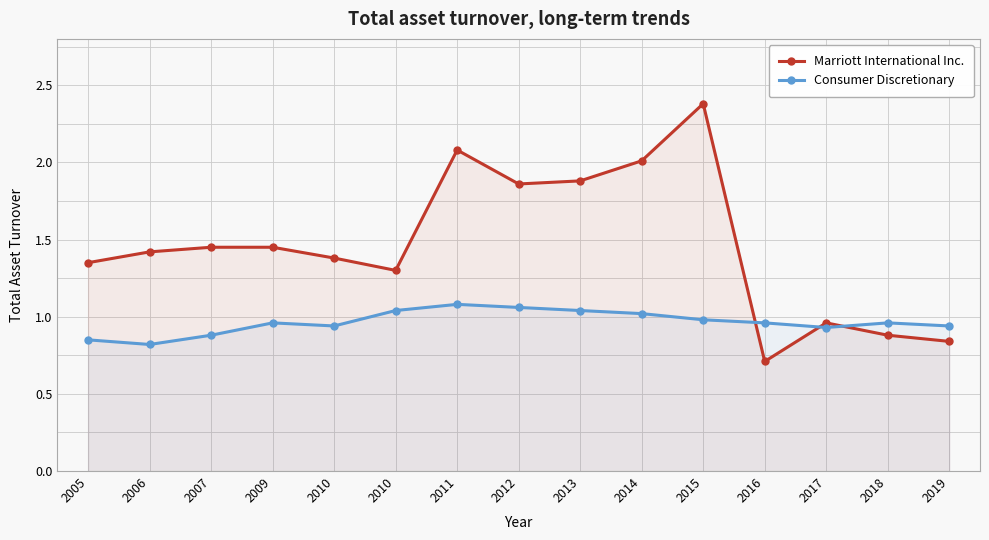

True or false: Consumer Discretionary has a value of 1.0 at 2015.

True